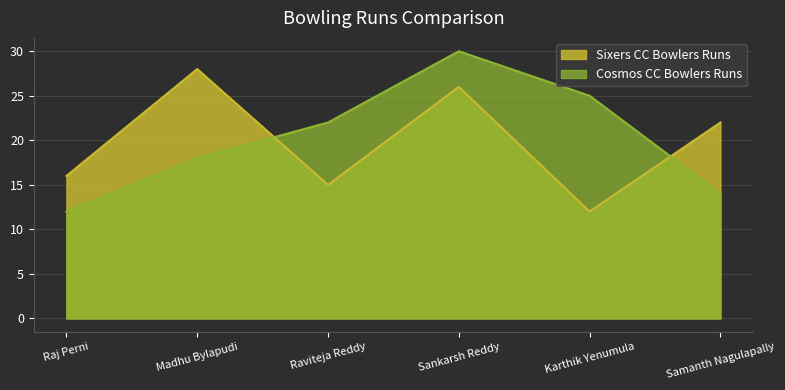

Reading right to left, list all the values displayed in this chart.

Sixers CC Bowlers Runs: Samanth Nagulapally=22	Karthik Yenumula=12	Sankarsh Reddy=26	Raviteja Reddy=15	Madhu Bylapudi=28	Raj Perni=16
Cosmos CC Bowlers Runs: Samanth Nagulapally=14	Karthik Yenumula=25	Sankarsh Reddy=30	Raviteja Reddy=22	Madhu Bylapudi=18	Raj Perni=12